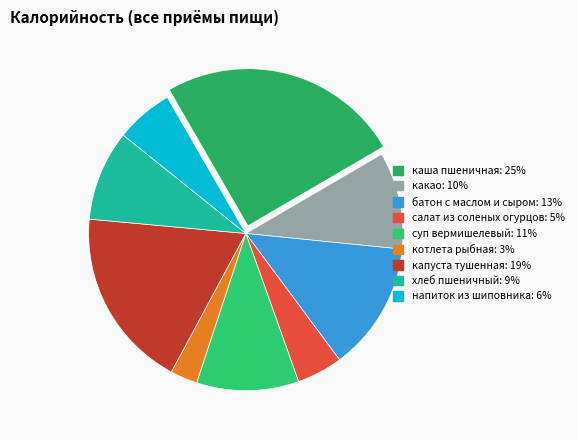

Is there a majority slice in this chart?

No